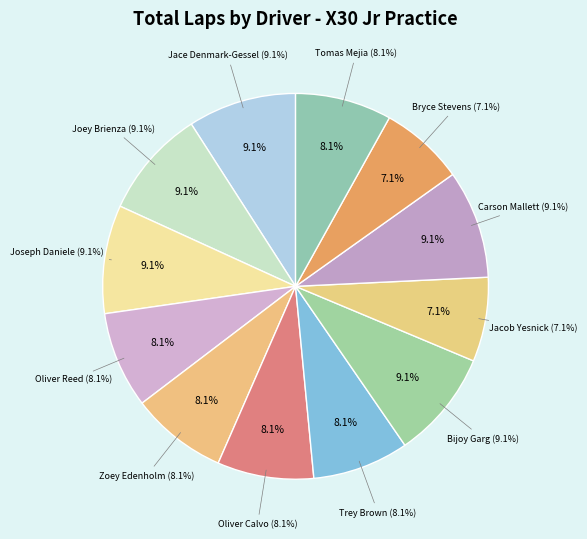

To the nearest percent, what portion does Joey Brienza represent?

9%